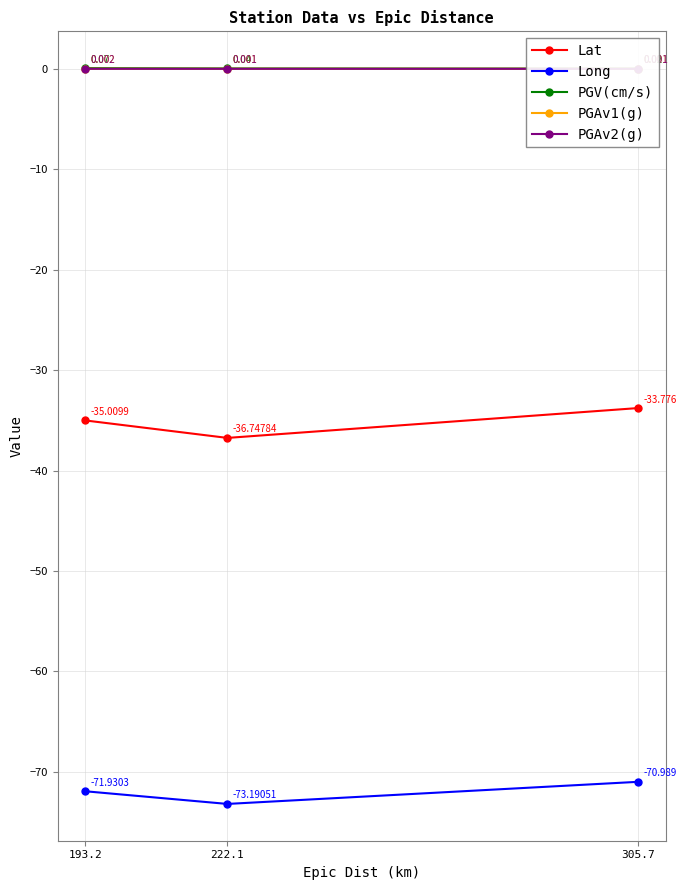

Between 222.1 and 193.2, which is larger?

193.2